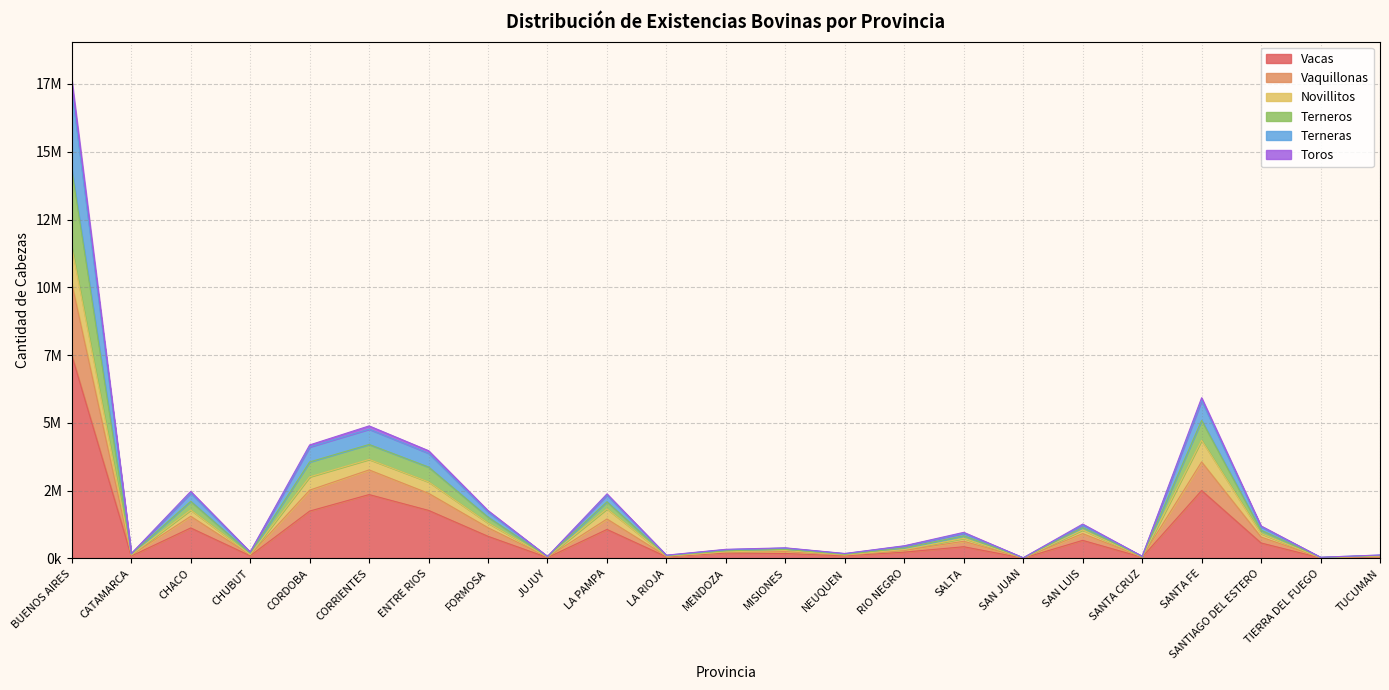

In Toros, how many points are lower than both neighbors (excluding endpoints)?

8